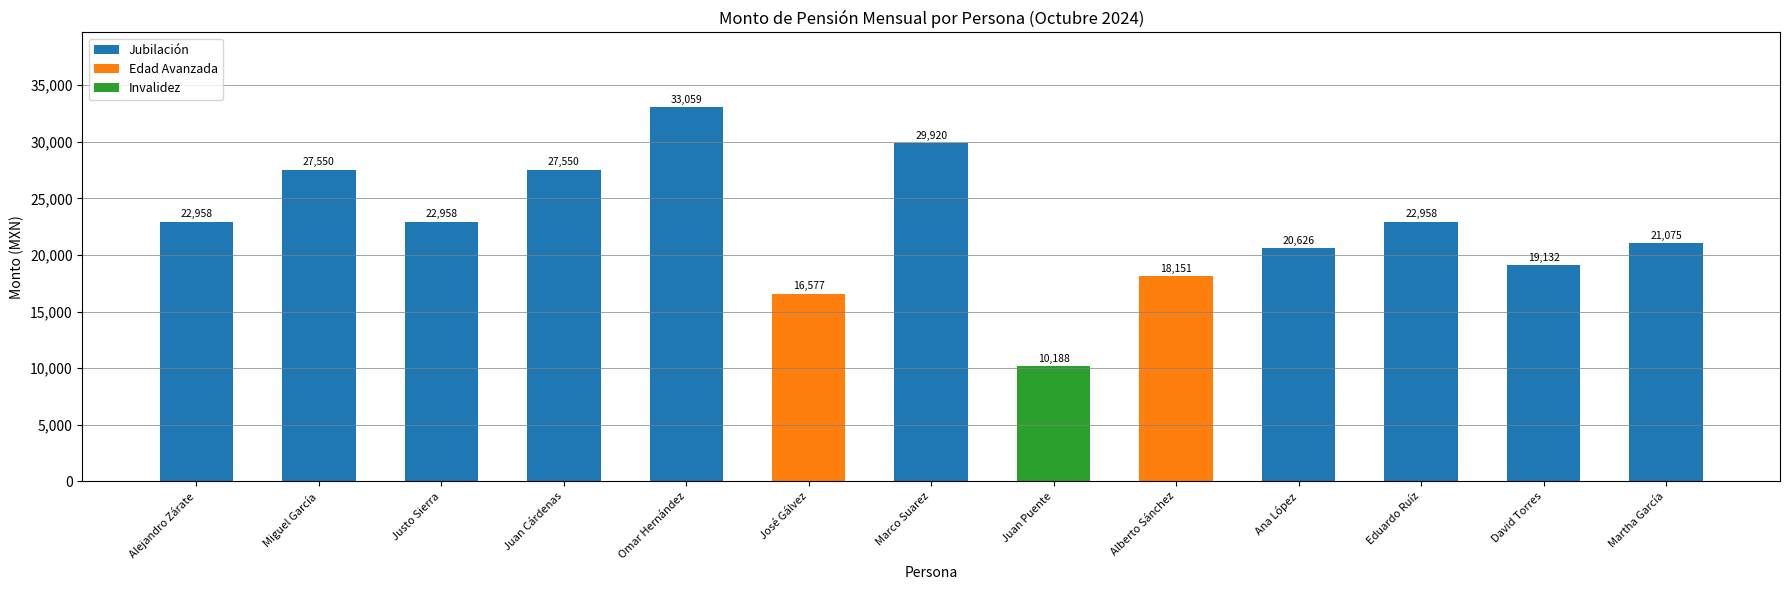

What is the average value?

22515.5